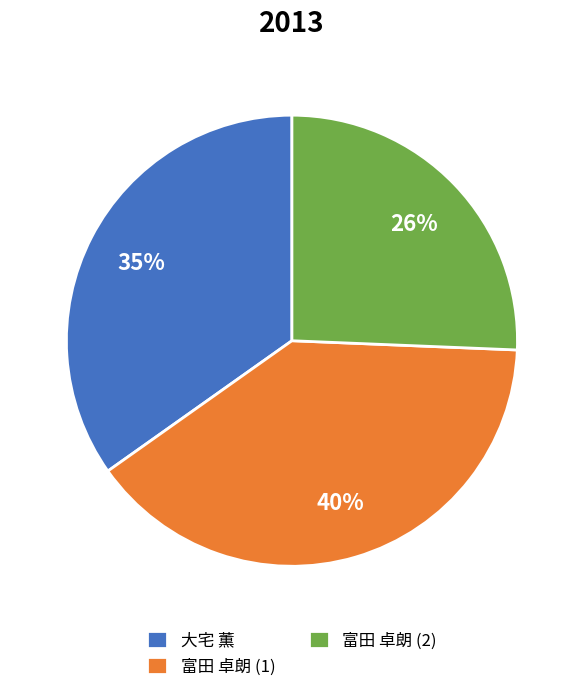

Is 大宅 薫 the majority of the pie?

No